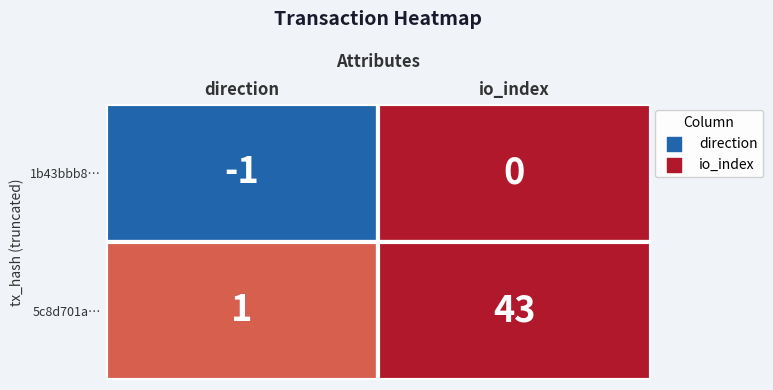

Which series has the widest spread of values?

5c8d701a3e0ef126d0b2b0aebc2b1ffc057700b